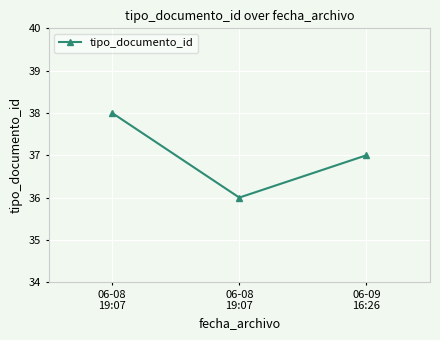

List the labels in order of value, largest first.

06-08
19:07, 06-09
16:26, 06-08
19:07